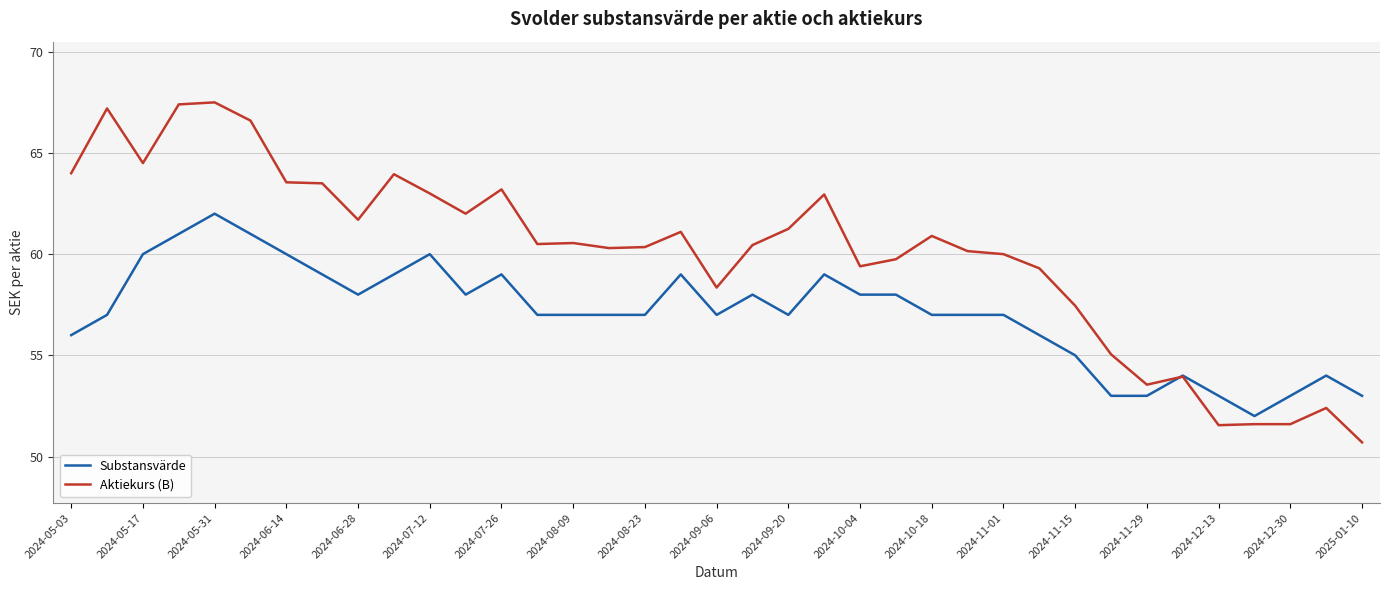

What is the maximum value for Aktiekurs (B)?

67.5